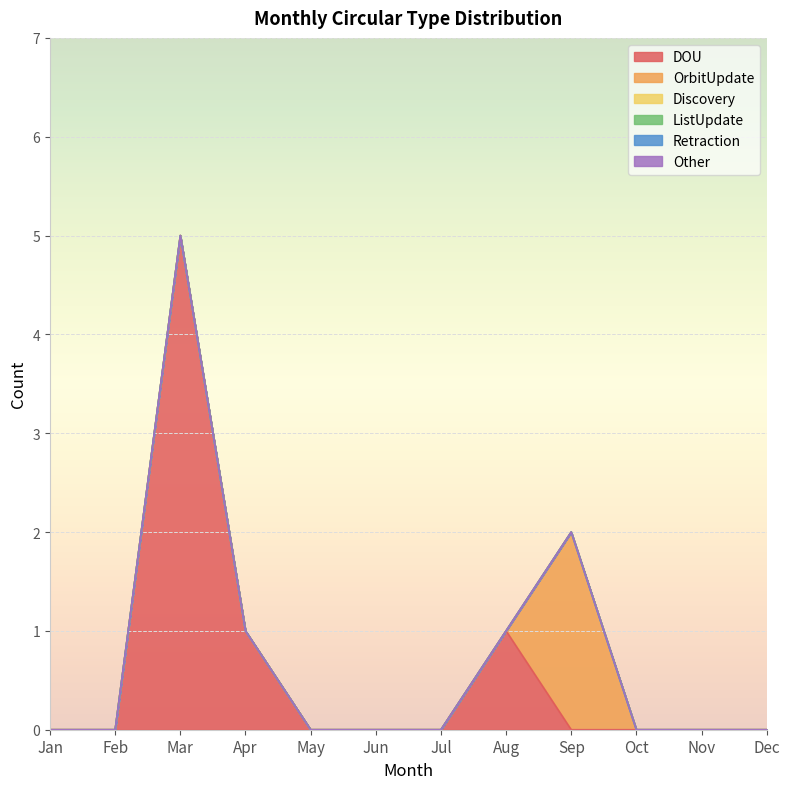

Which series changed the most between Jan and Apr?

DOU